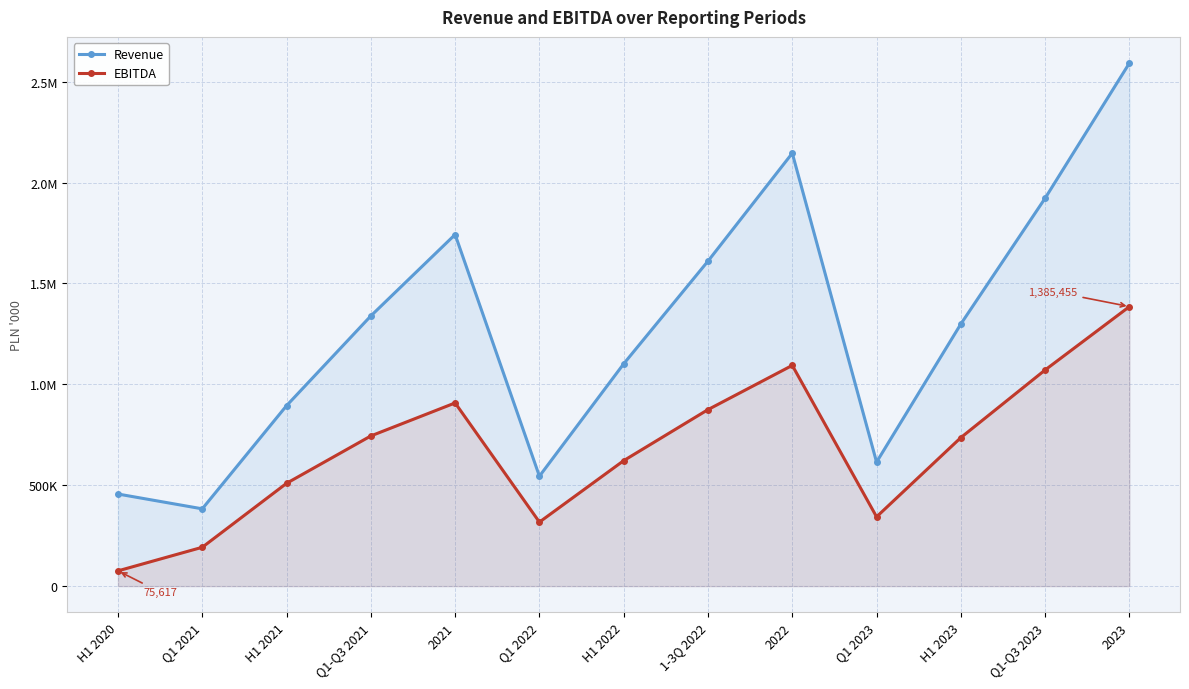

The EBITDA series shows 651719 at 2023. True or false?

False